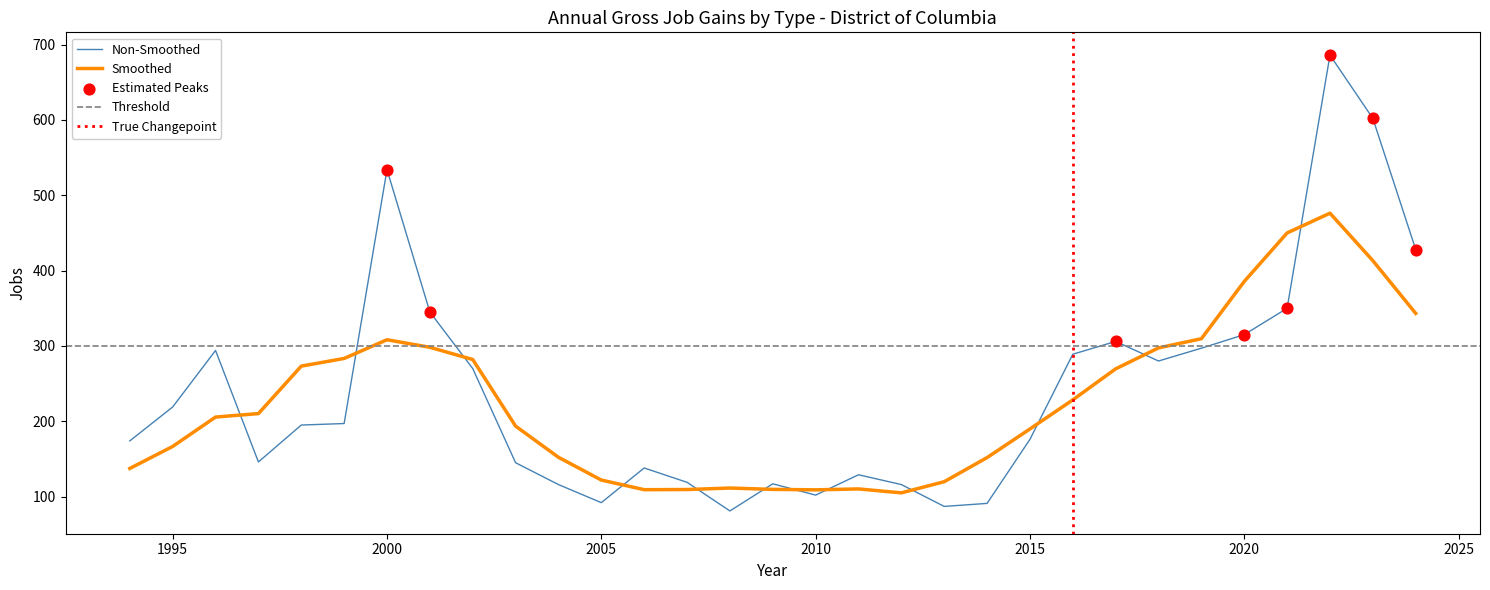

What is the total value across all series at 2012?

232